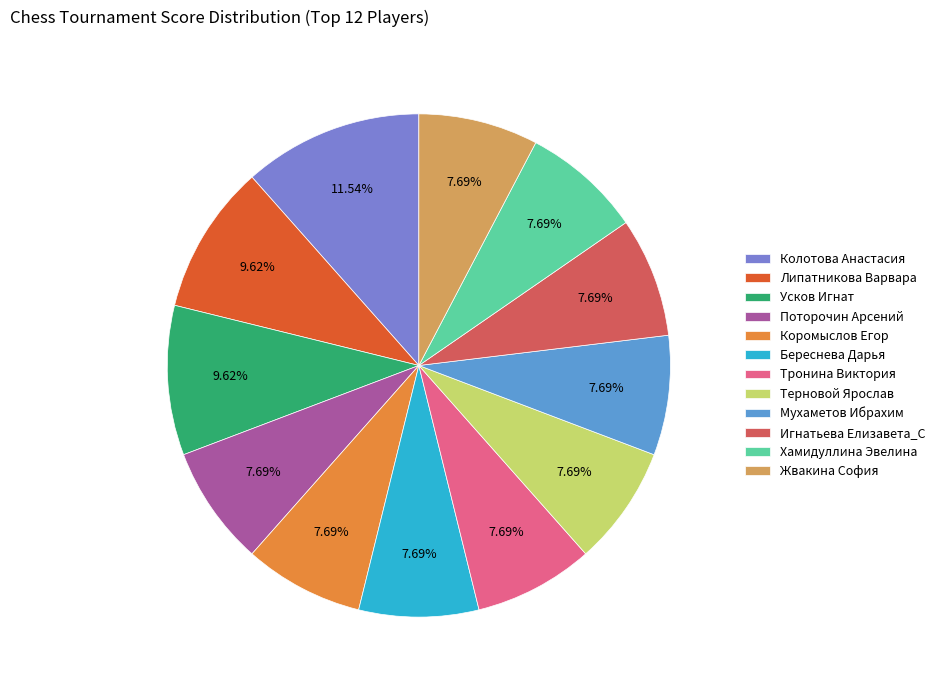

True or false: Усков Игнат accounts for 21% of the total.

False